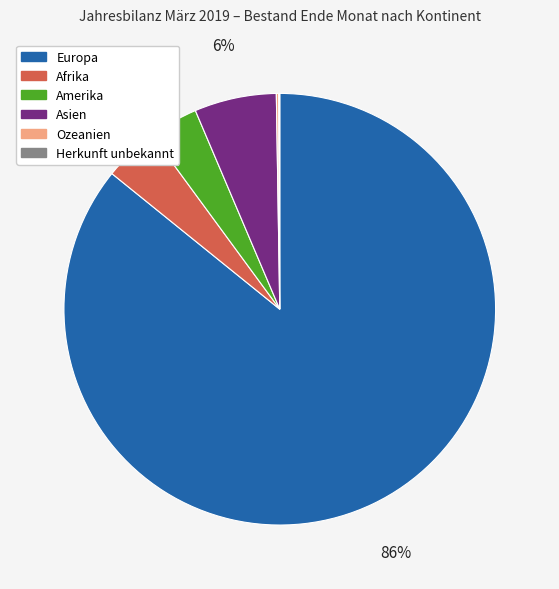

Which category has the biggest portion of the pie?

Europa